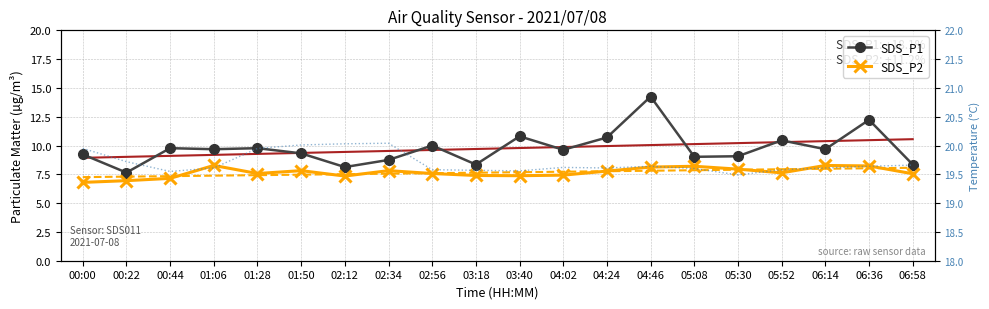

Is the value of BME280_temp at 06:36 greater than the value of SDS_P1 at 04:24?

Yes